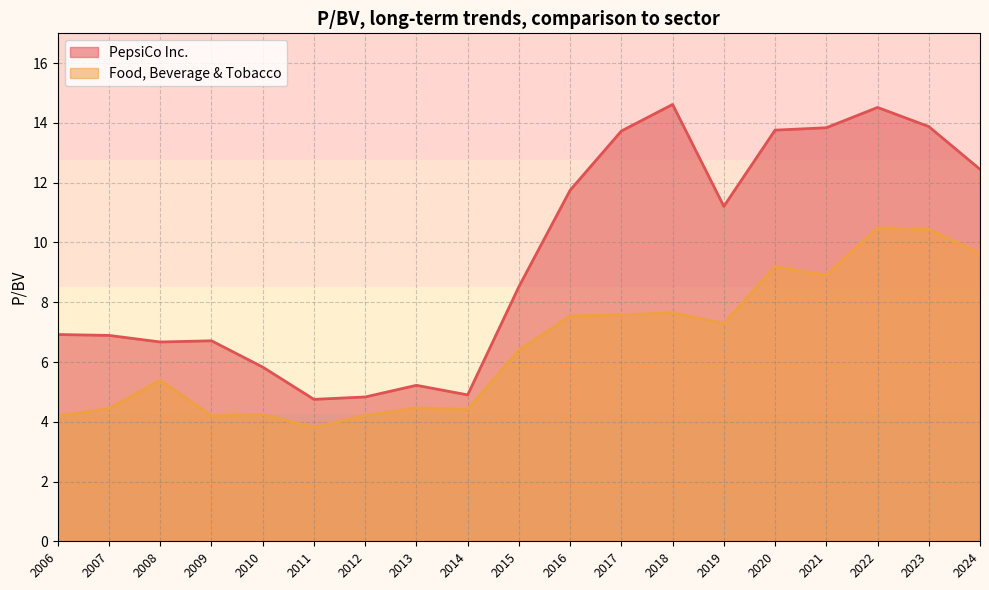

Does the chart have visible grid lines?

Yes